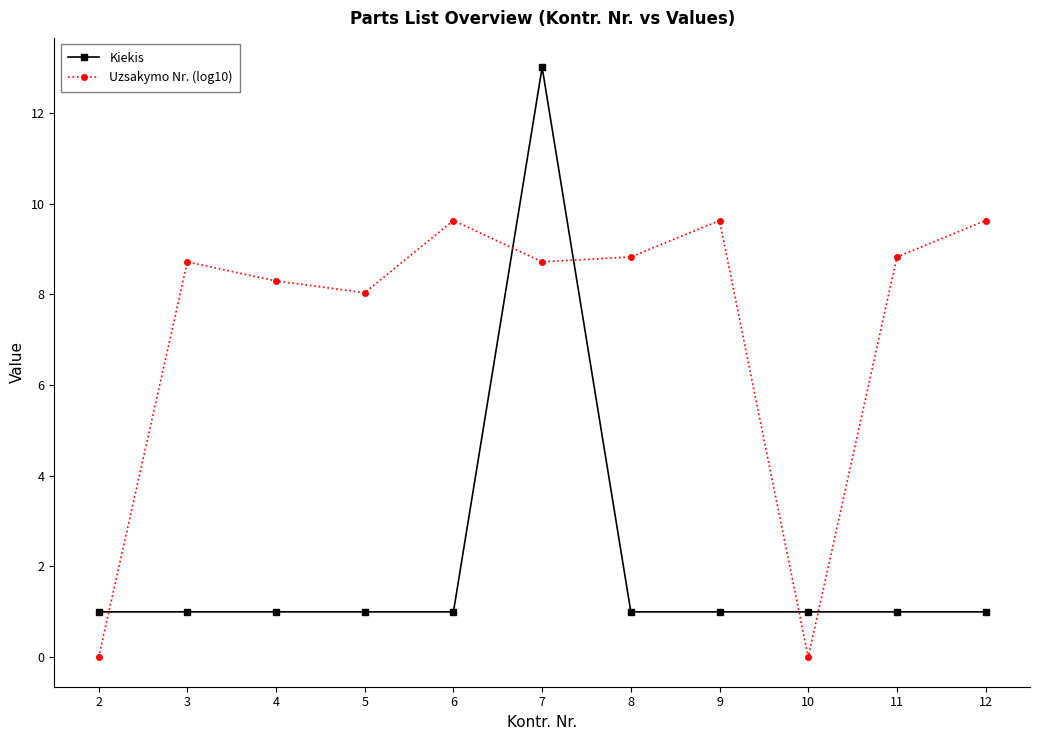

Which series ends up on top after the final intersection of Uzsakymo Nr. (log10) and Kiekis?

Uzsakymo Nr. (log10)